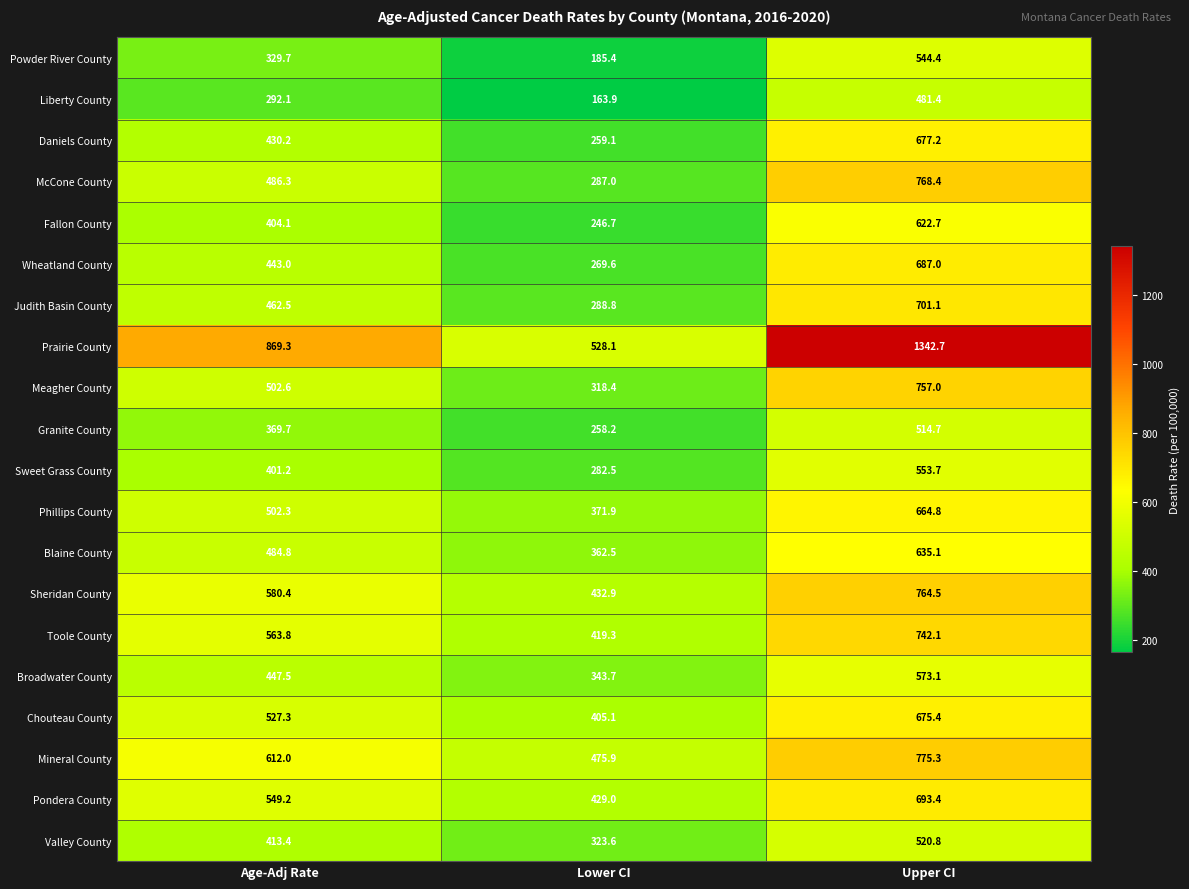

Which series has the largest total across all categories?

Prairie County